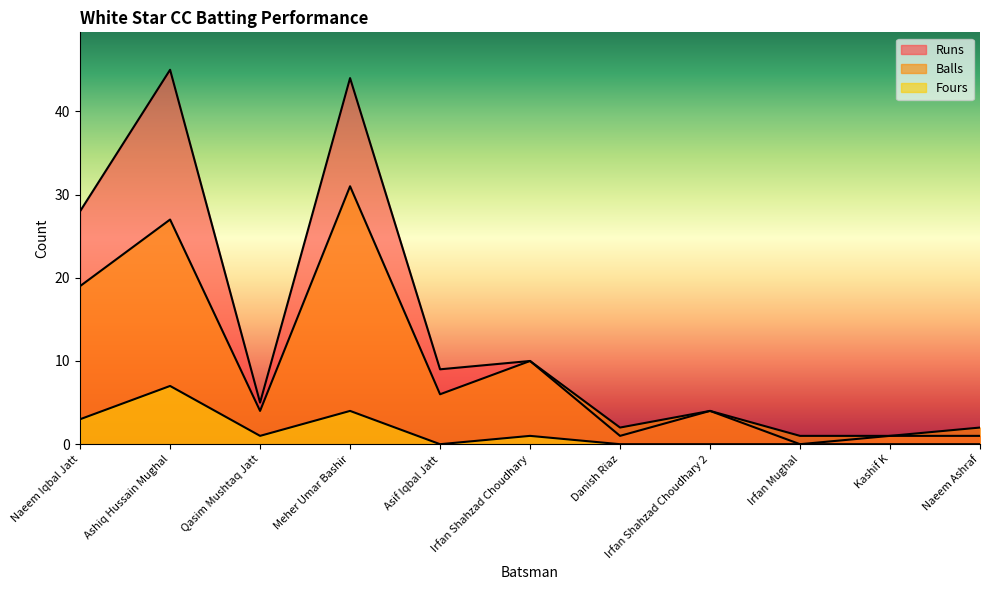

At which category does the chart reach its minimum across all series?

Irfan Mughal